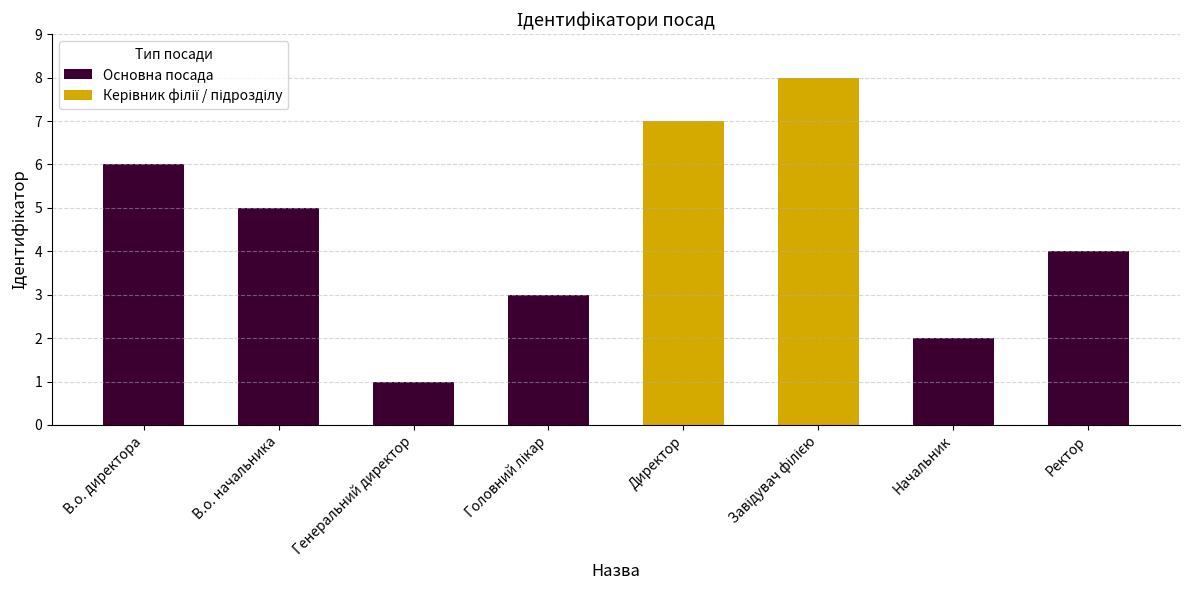

Which category has the lowest value across all series?

Генеральний директор